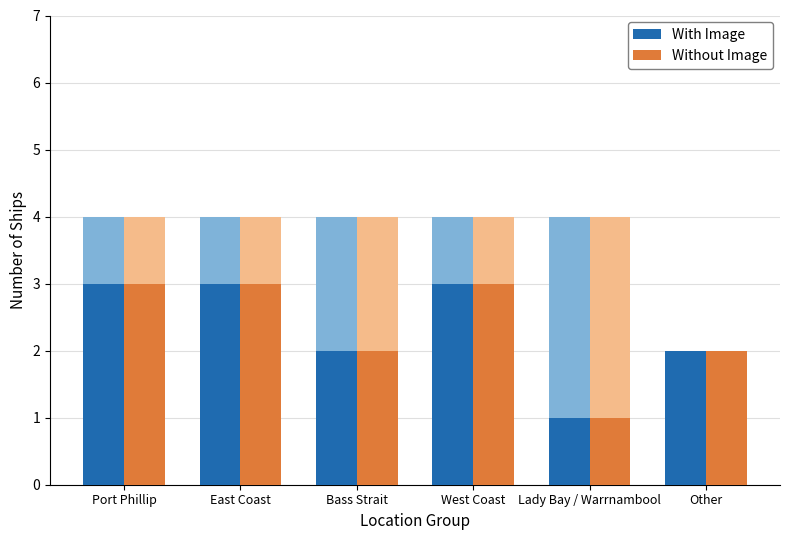

What is the value of the With Image bar at the 5th from the left?

1